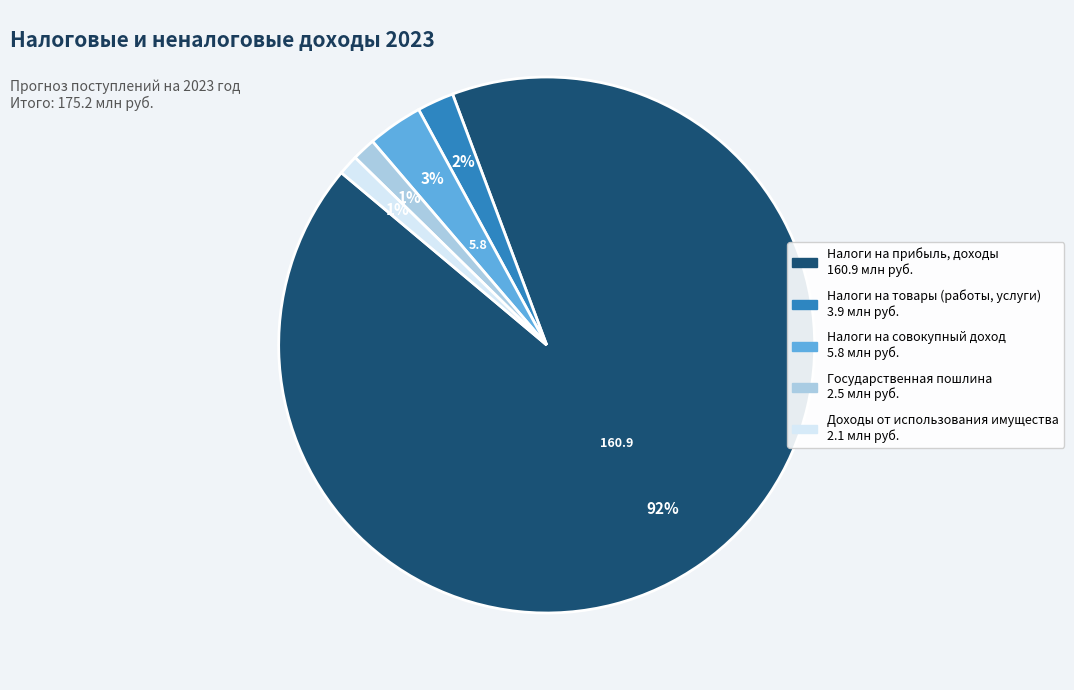

To the nearest percent, what portion does Доходы от использования имущества represent?

1%